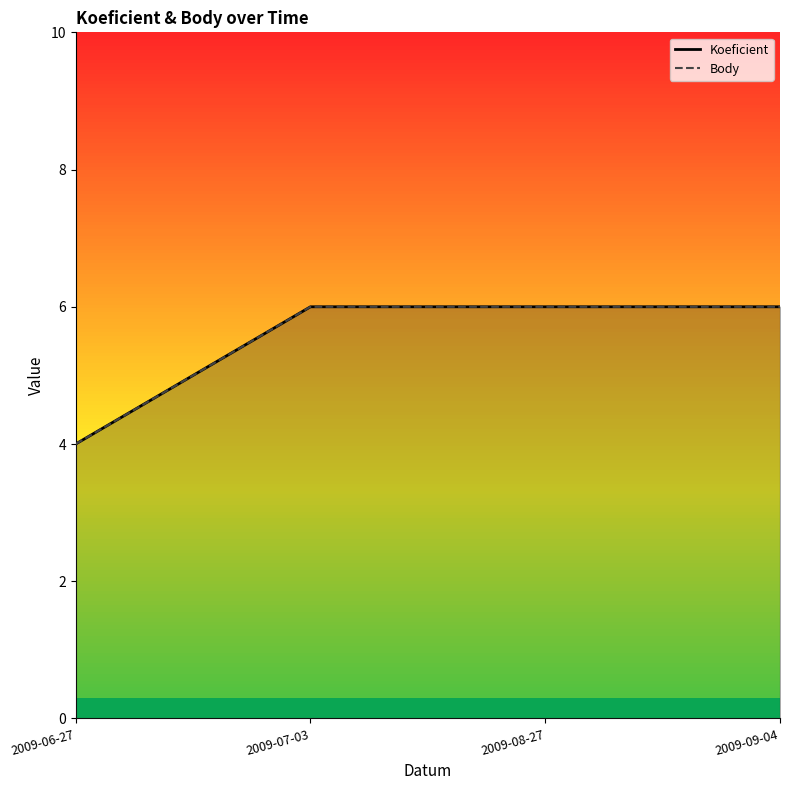

Which series has the widest spread of values?

Koeficient